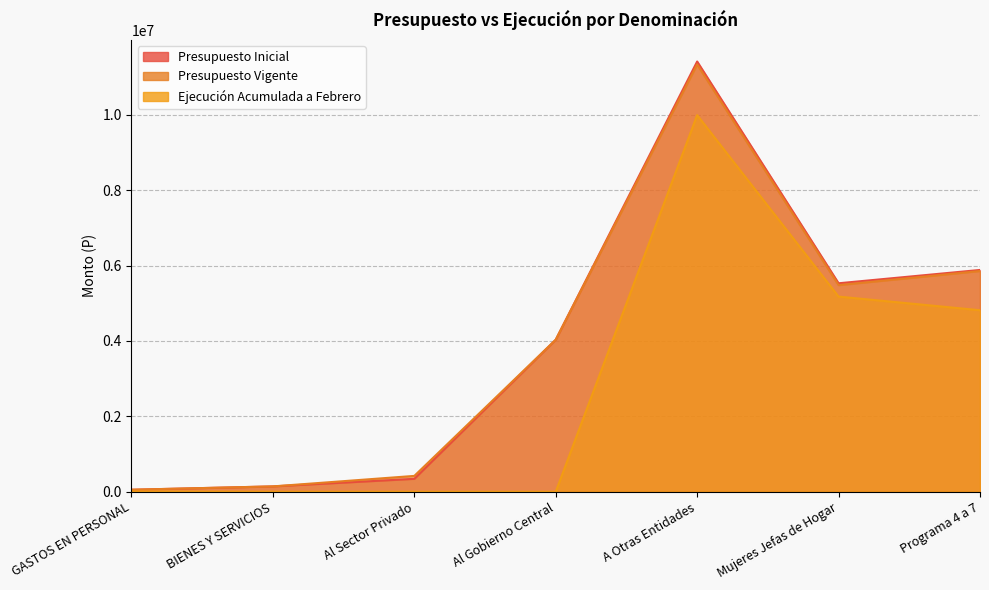

Where is the first local maximum for Presupuesto Vigente?

A Otras Entidades